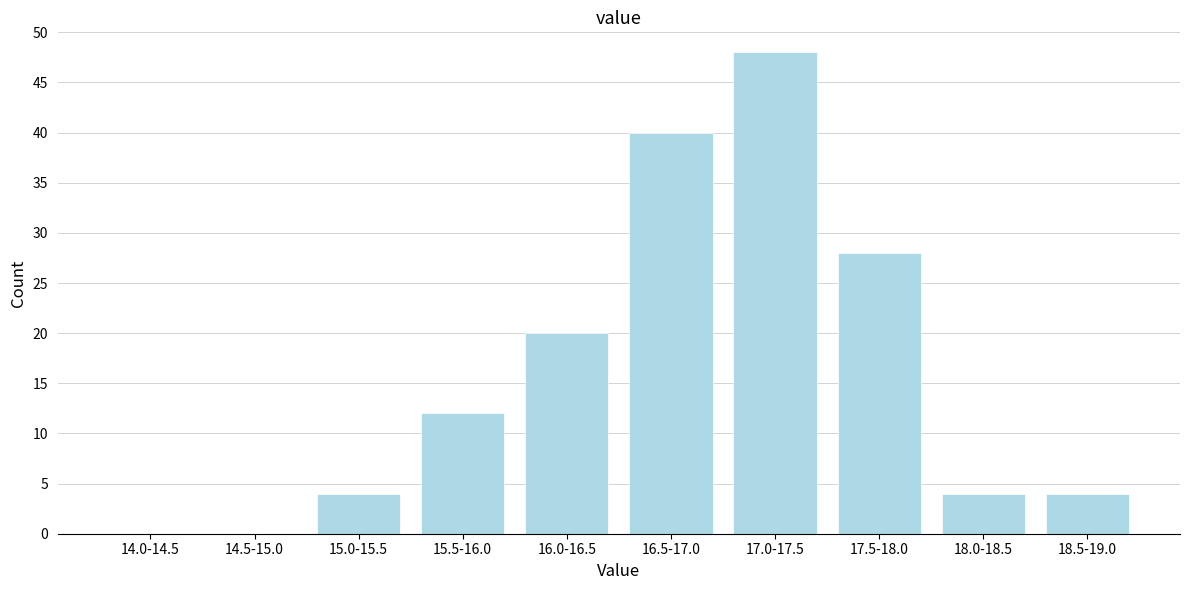

Reading left to right, transcribe all the data shown in this chart.

14.0-14.5=0	14.5-15.0=0	15.0-15.5=4	15.5-16.0=12	16.0-16.5=20	16.5-17.0=40	17.0-17.5=48	17.5-18.0=28	18.0-18.5=4	18.5-19.0=4